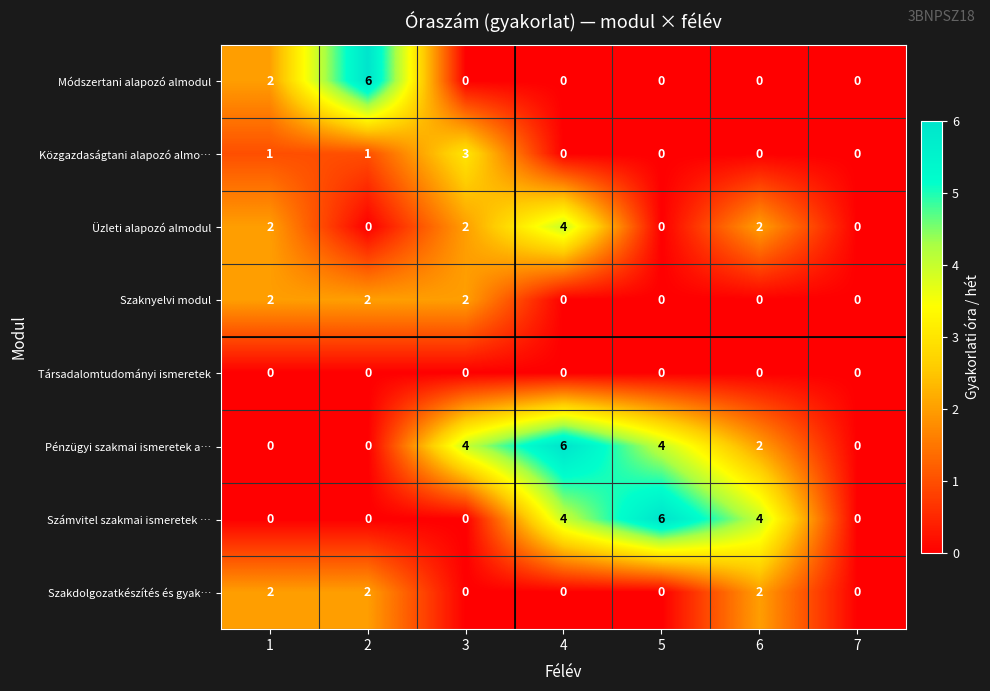

Is the value of Módszertani alapozó almodul at 7 greater than the value of Szaknyelvi modul at 2?

No